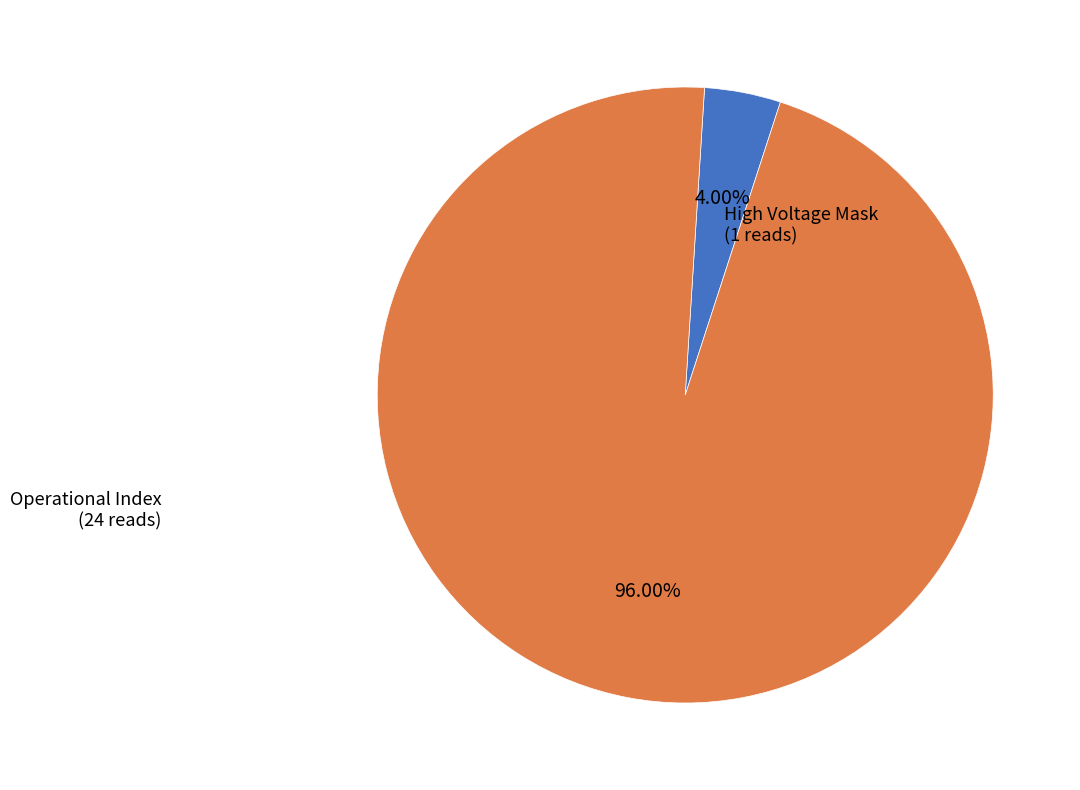

Which slice is the largest?

Operational Index